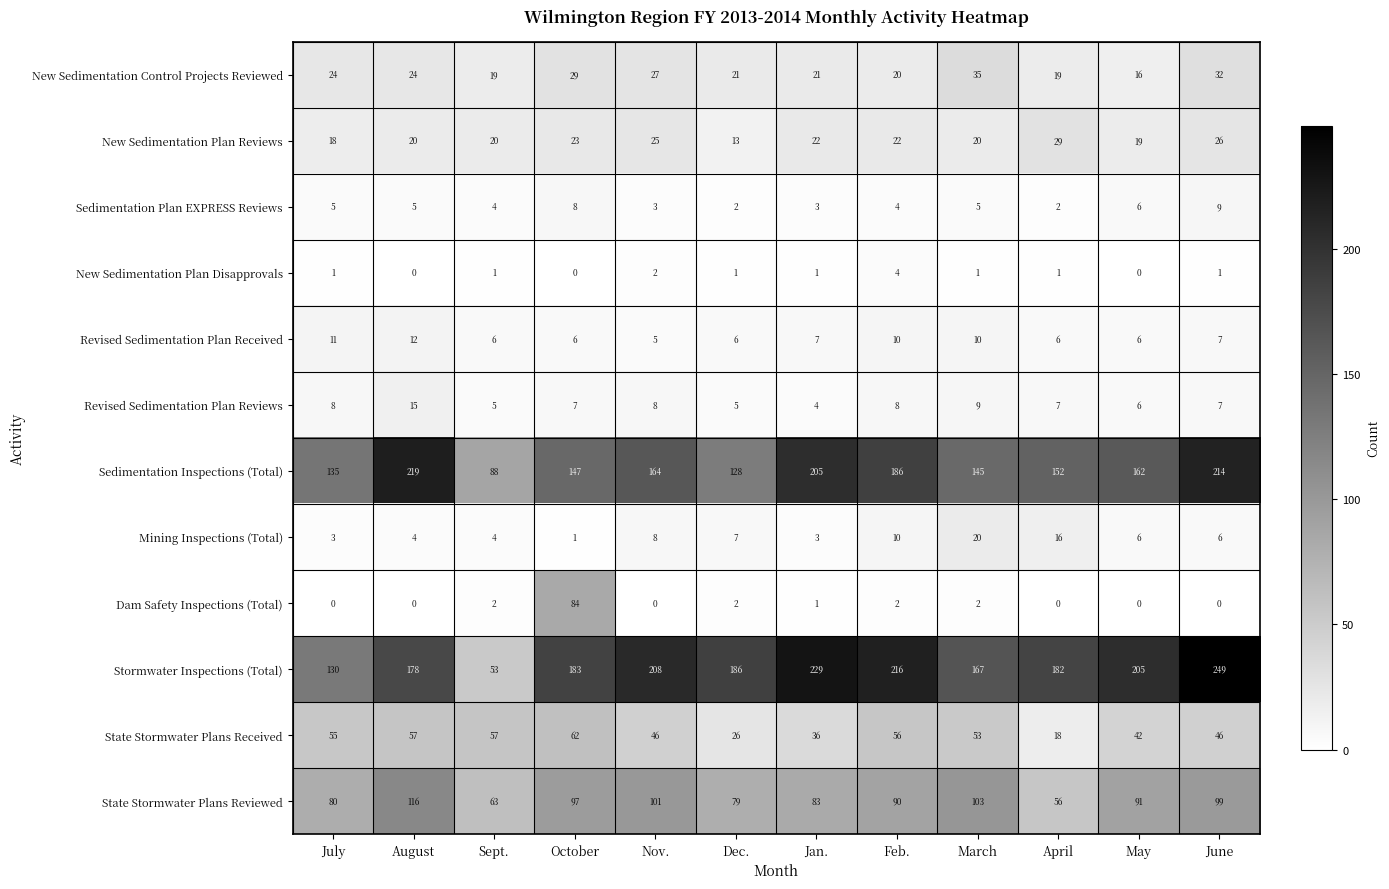

At which category is the sum across all series the highest?

June